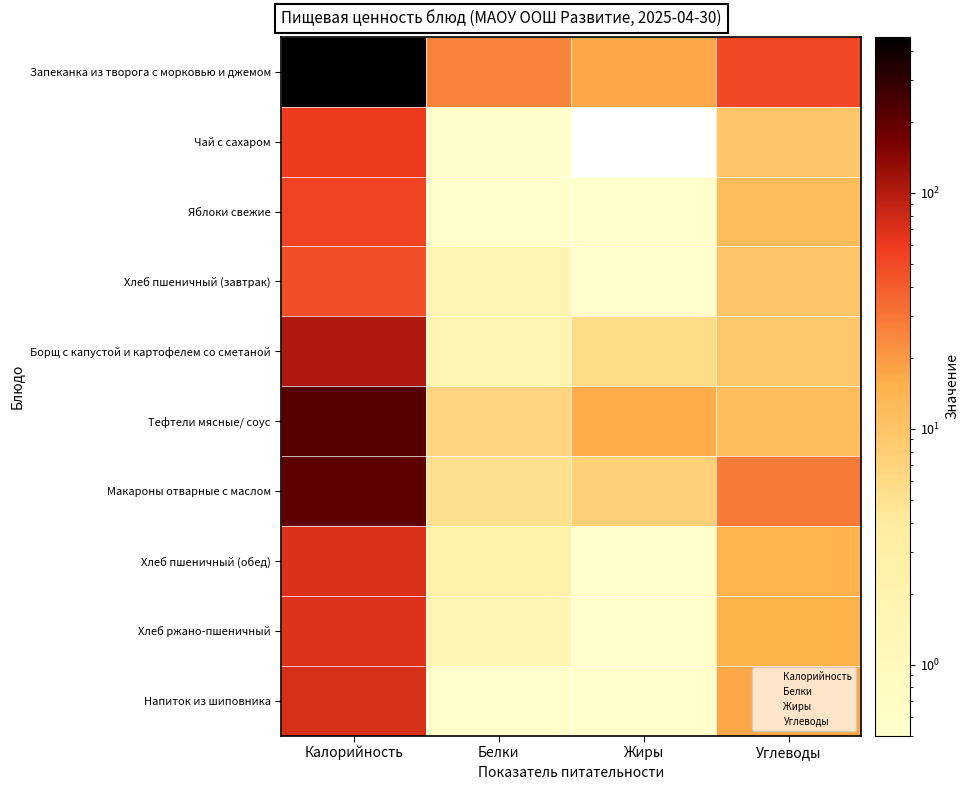

Between Белки and Углеводы, which series saw the biggest shift?

Запеканка из творога с морковью и джемом